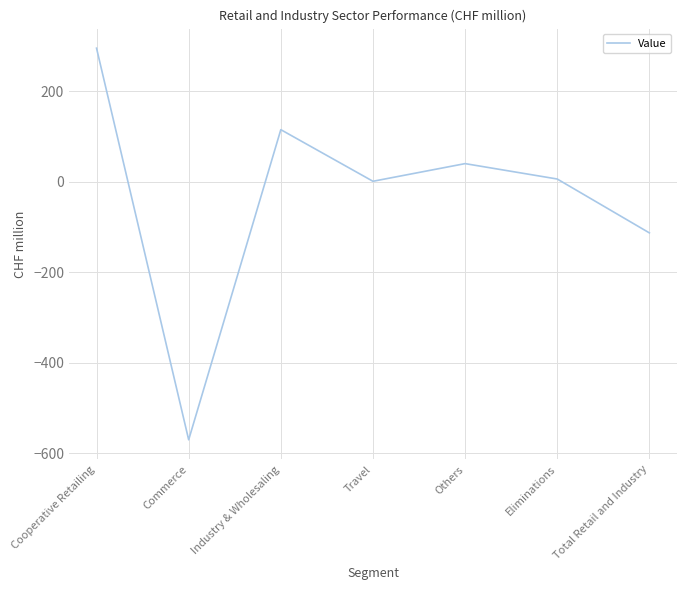

Reading left to right, transcribe all the data shown in this chart.

295	-570	115	1	40	6	-113